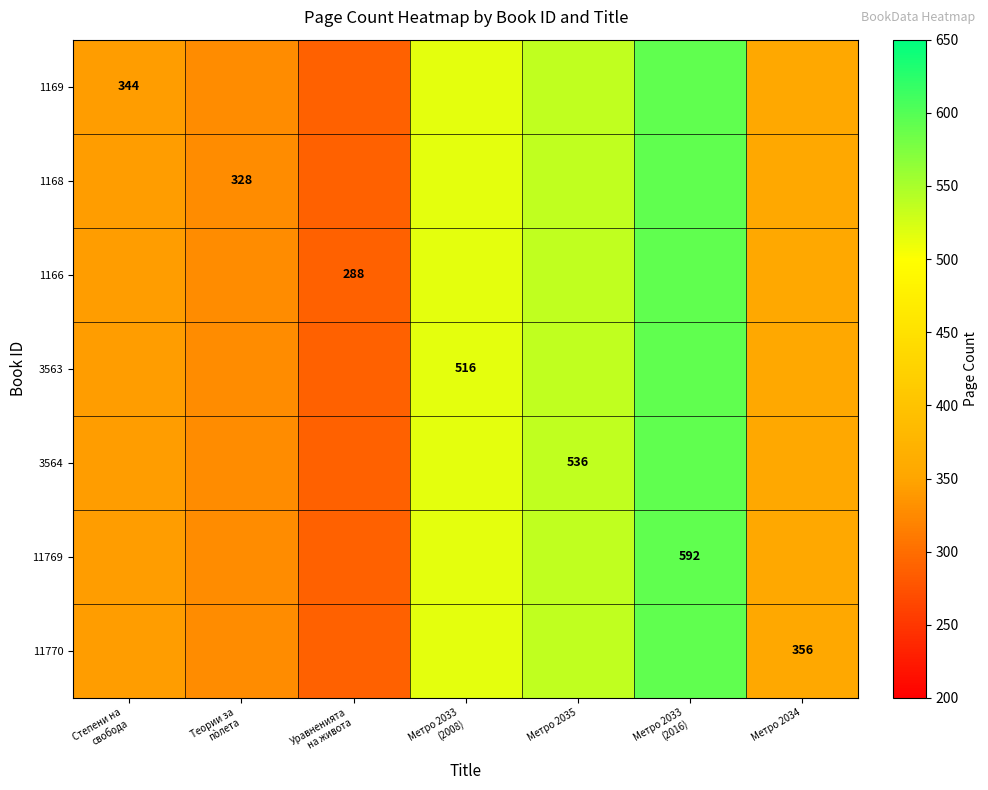

True or false: 1166 has a value of 344 at Степени на свобода.

True